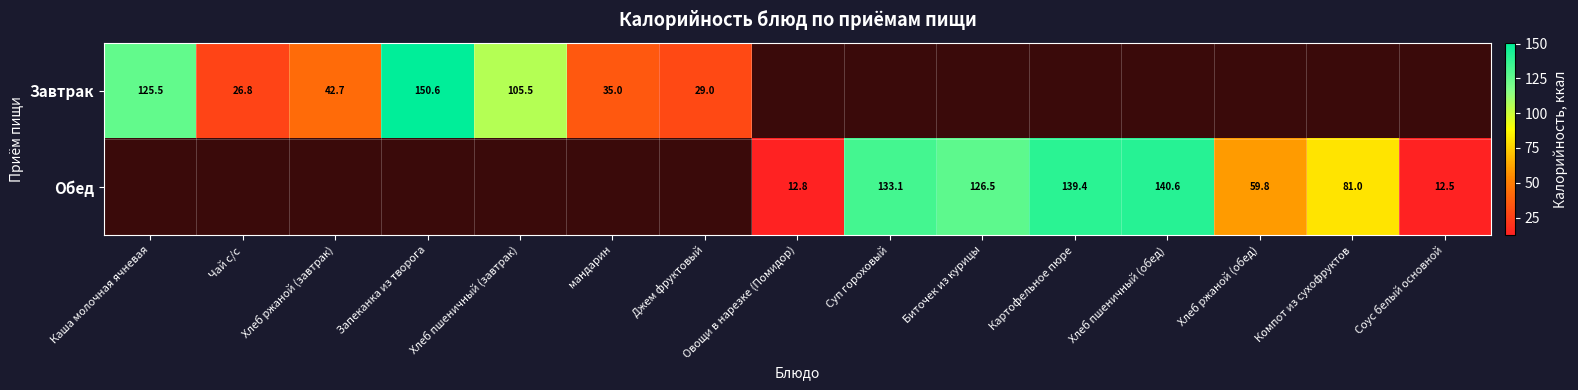

The Обед series shows 40.9 at Картофельное пюре. True or false?

False